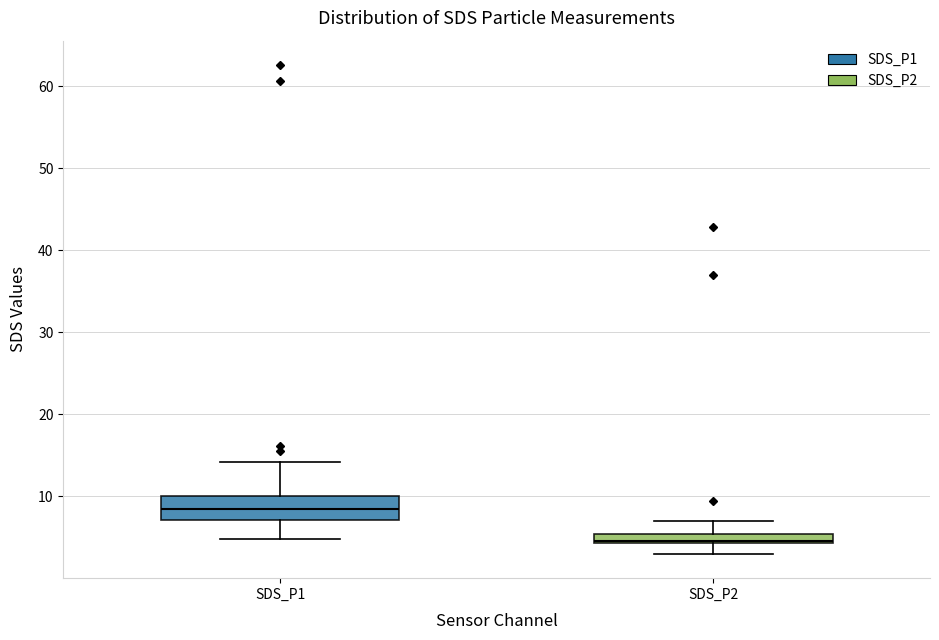

Comparing the boxes themselves (not the whiskers), which one is the tallest?

SDS_P1